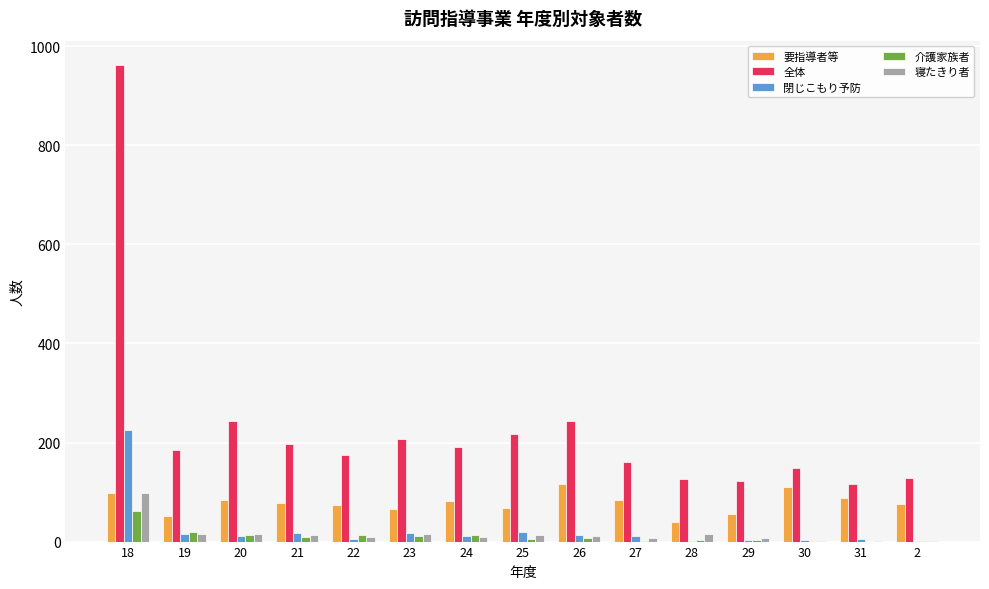

How many data points does each series have?

15